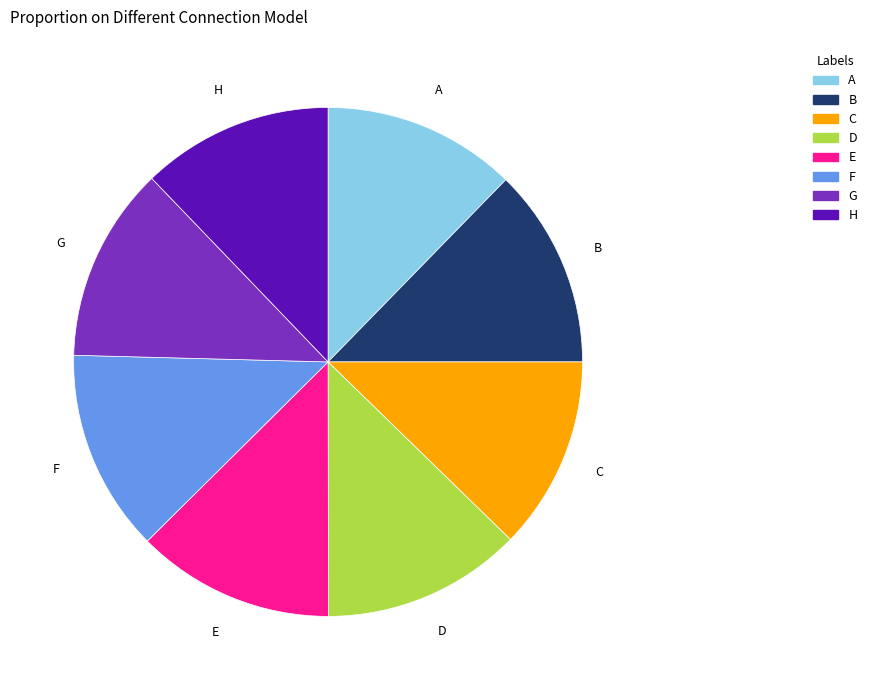

Does any single category account for the majority?

No